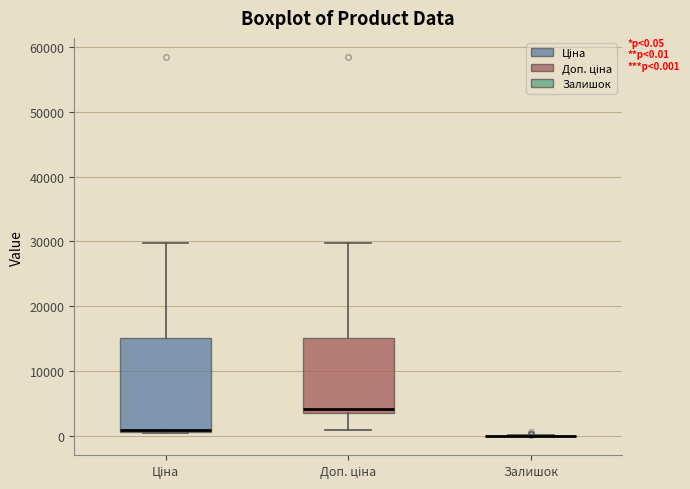

Comparing the boxes themselves (not the whiskers), which one is the tallest?

Ціна